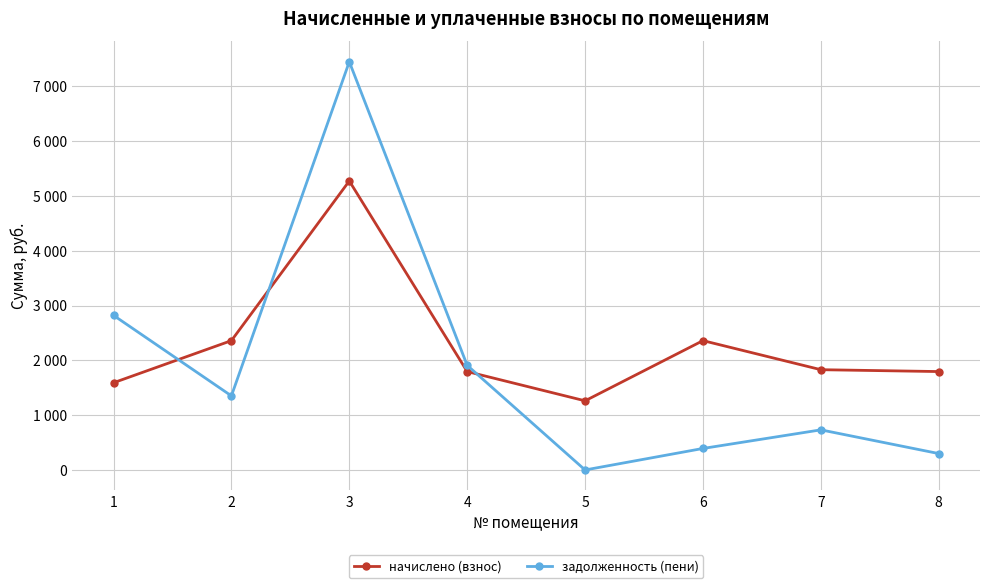

What is the value of the начислено (взнос) point at the 6th from the left?

2361.0